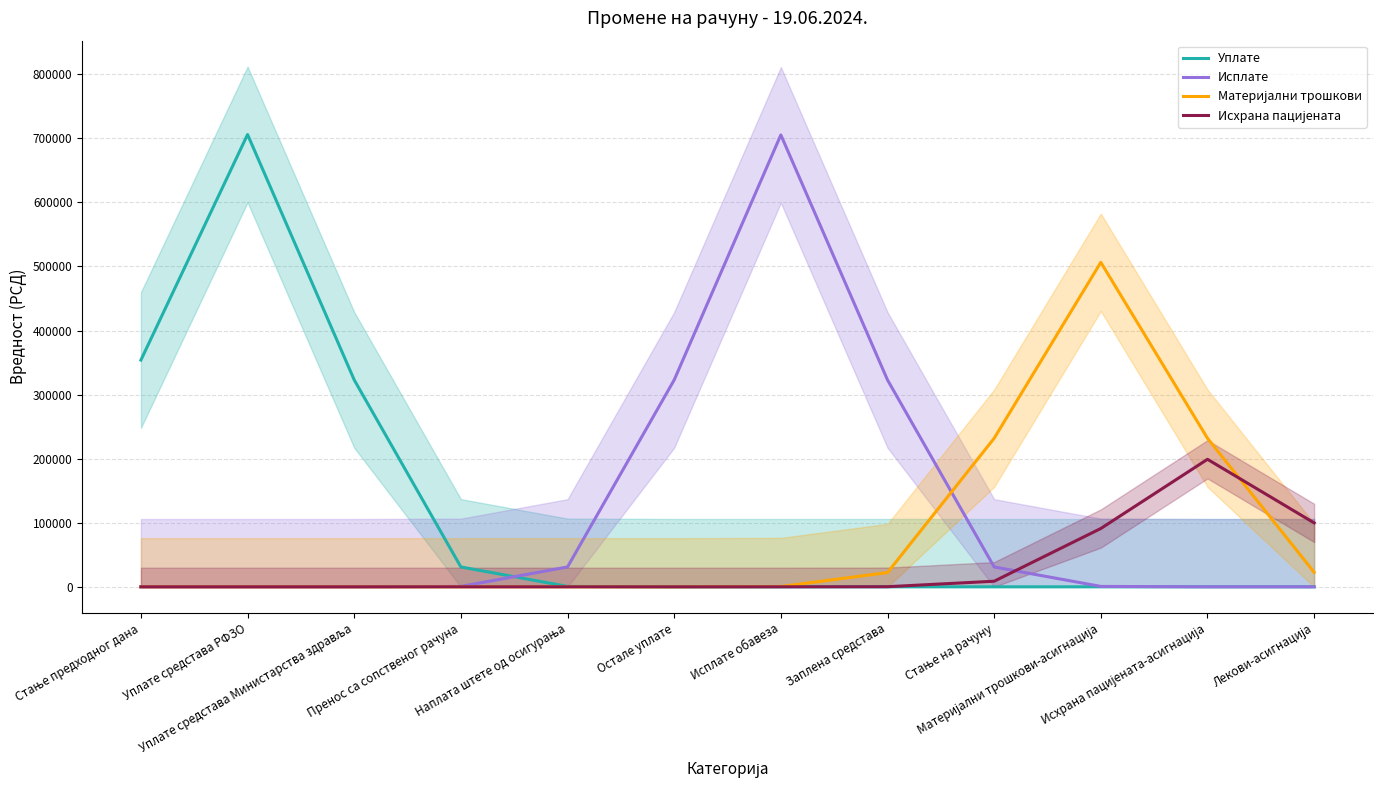

How many lines are shown in the chart?

4